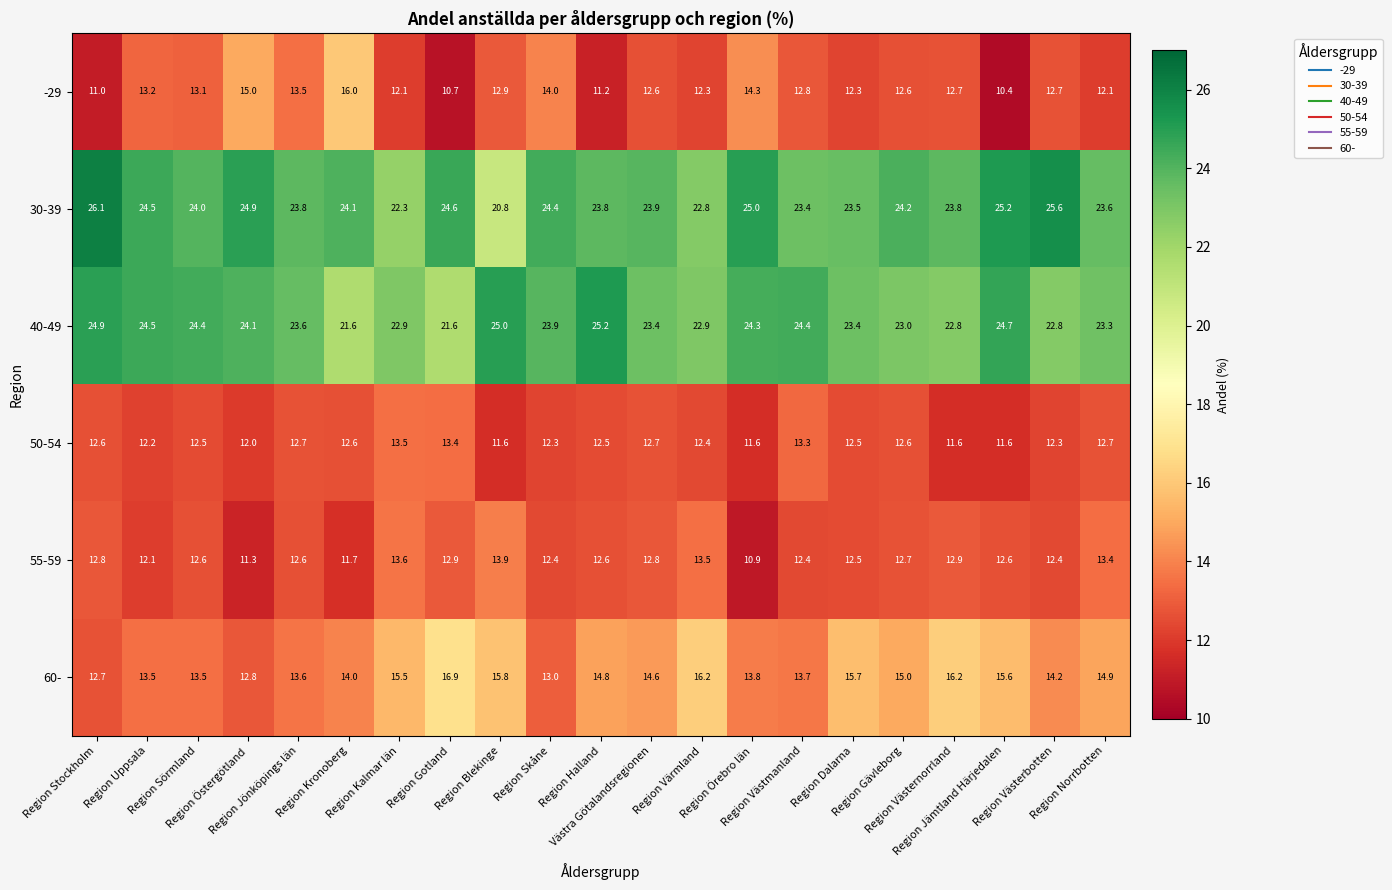

How many series are shown in this chart?

6